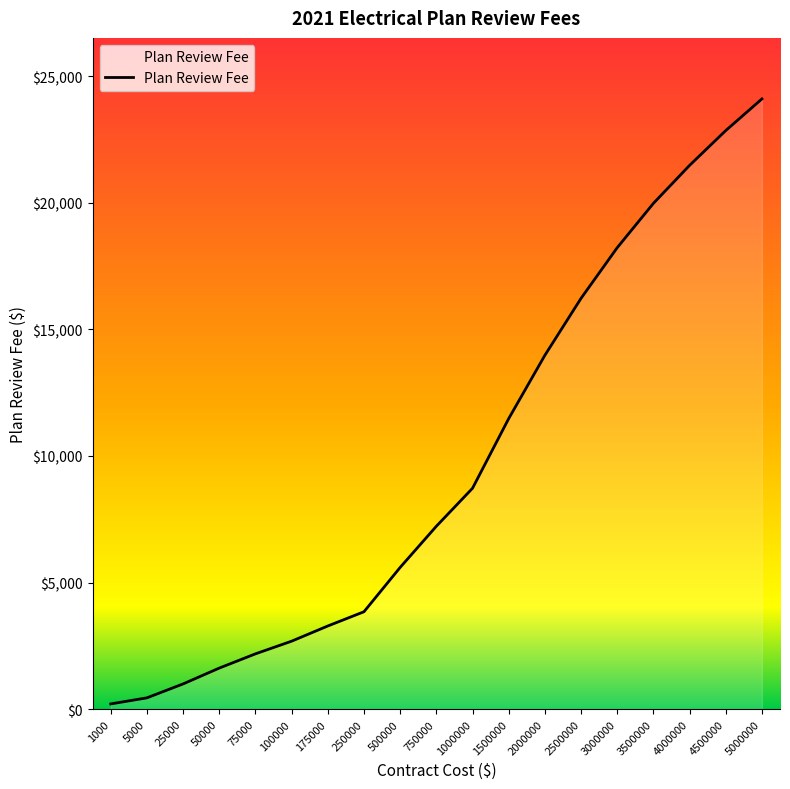

Rank the categories by value from highest to lowest.

5000000, 4500000, 4000000, 3500000, 3000000, 2500000, 2000000, 1500000, 1000000, 750000, 500000, 250000, 175000, 100000, 75000, 50000, 25000, 5000, 1000